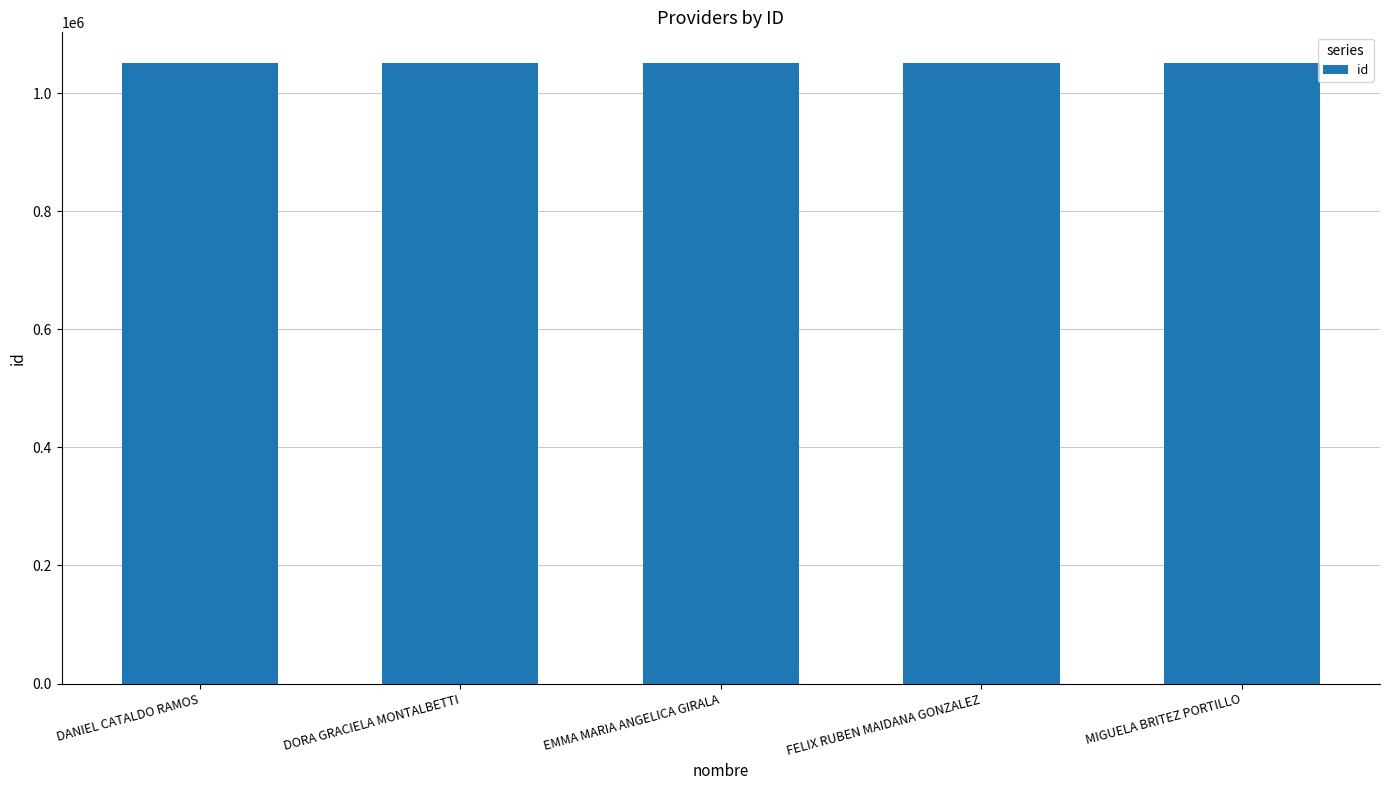

What is the maximum value shown in the chart?

1050429